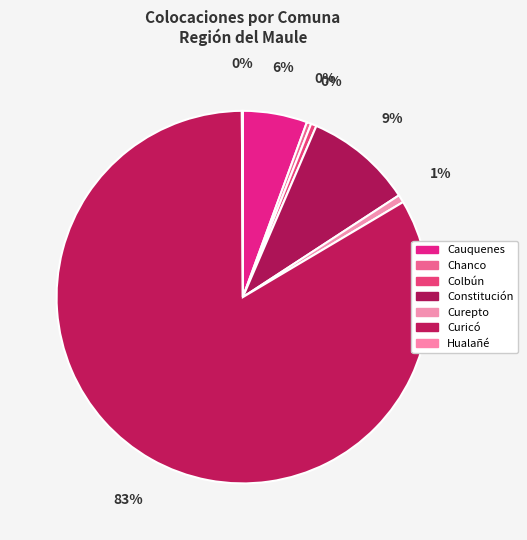

How many slices are in this pie chart?

7